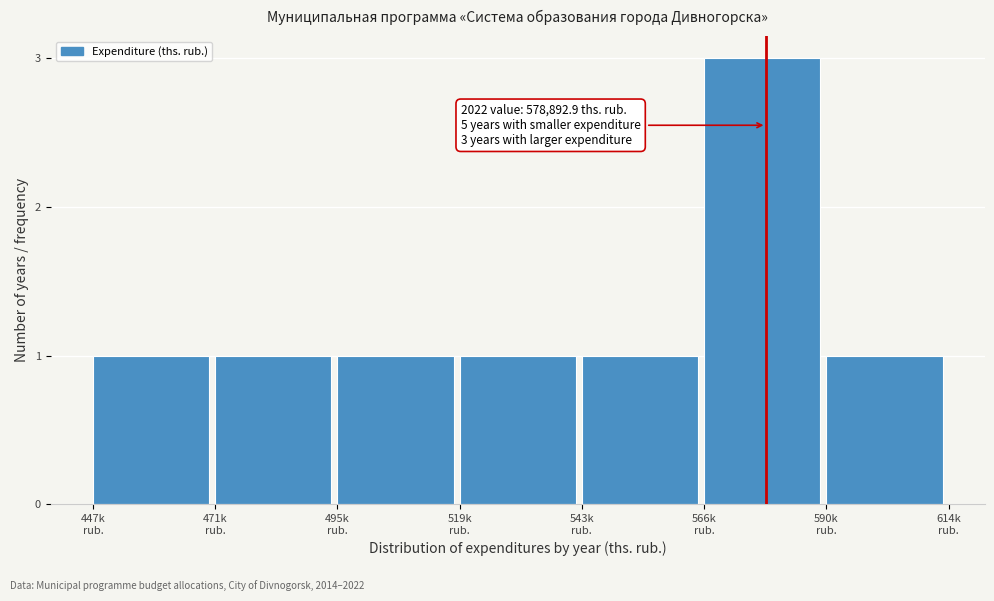

Reading right to left, what are all the values shown in this chart?

1	3	1	1	1	1	1